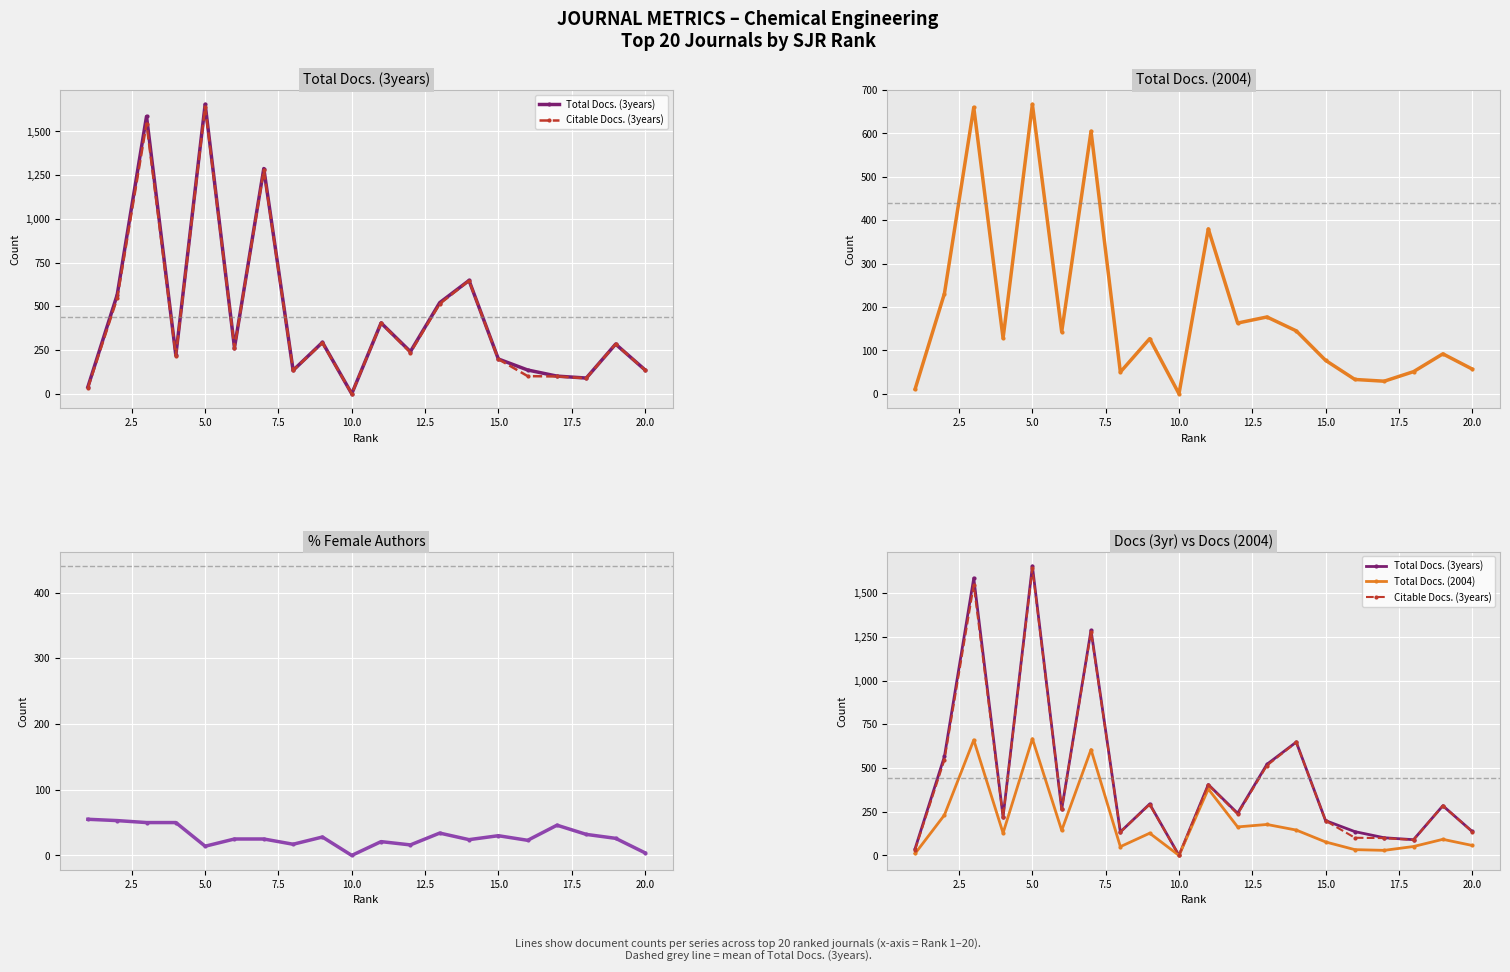

Read the Citable Docs. (3years) value at 2.5, to the nearest 10.

550